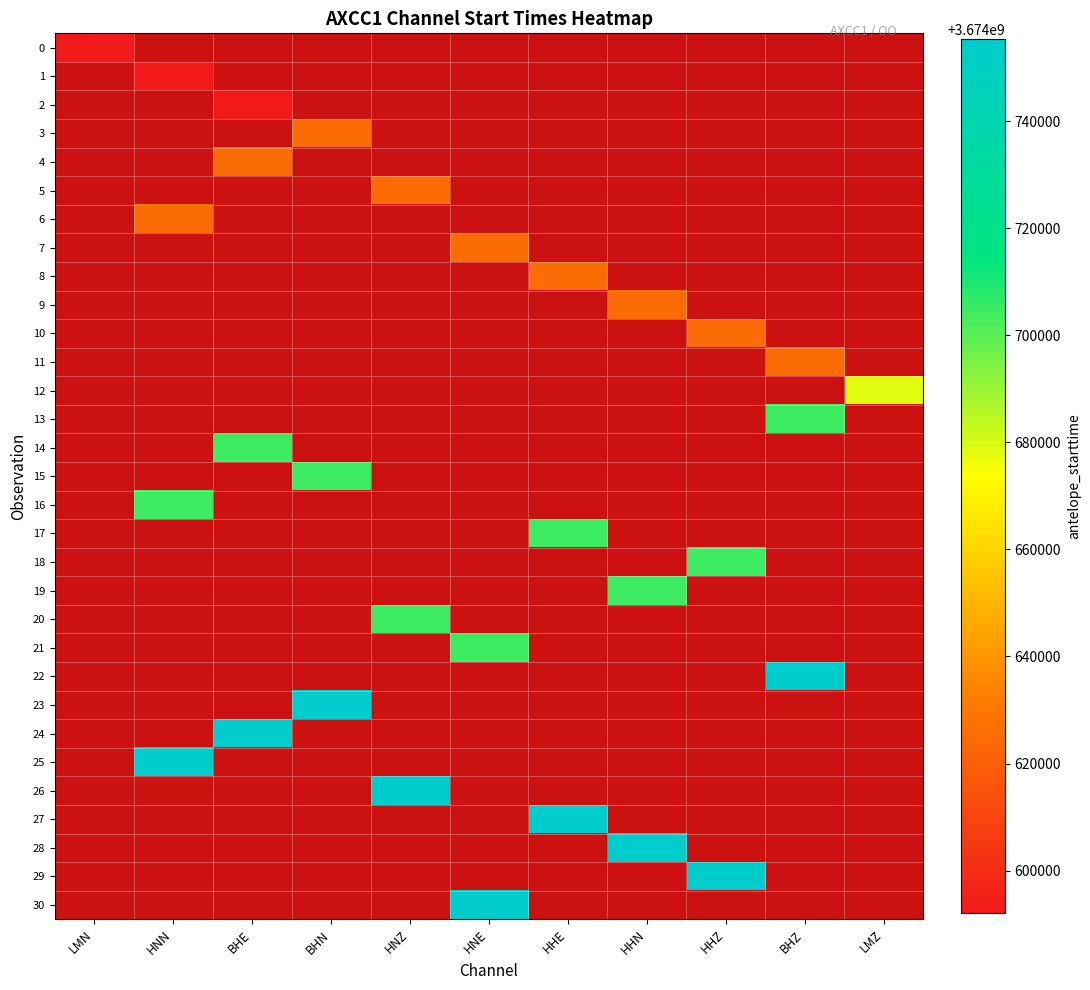

At how many categories does at least one series exceed 3674677140?

10